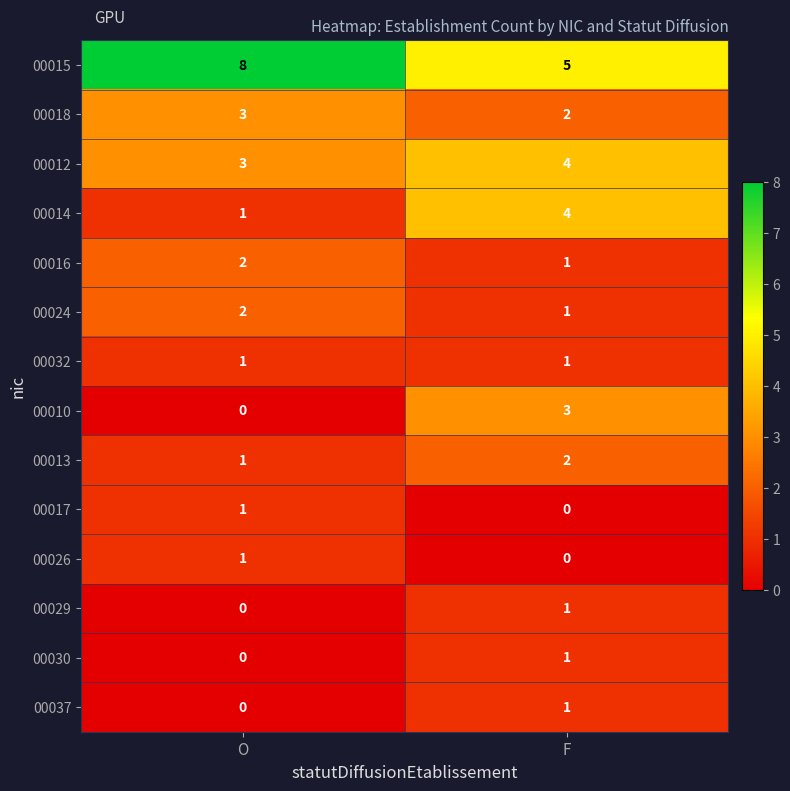

What is the total value across all series at F?

26